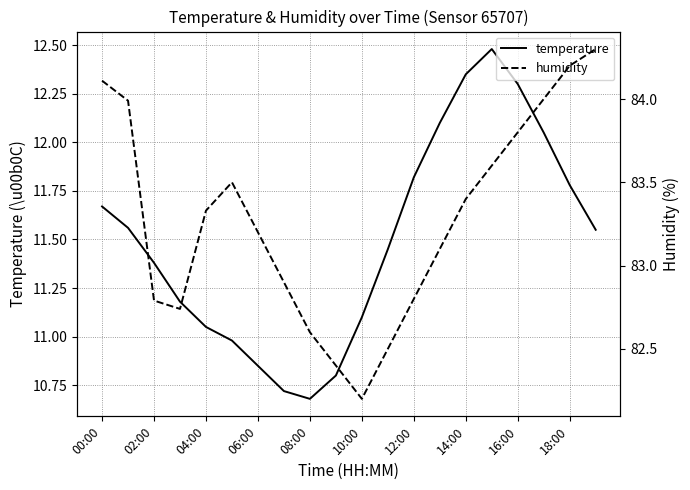

What is the highest value of the temperature series?

12.5